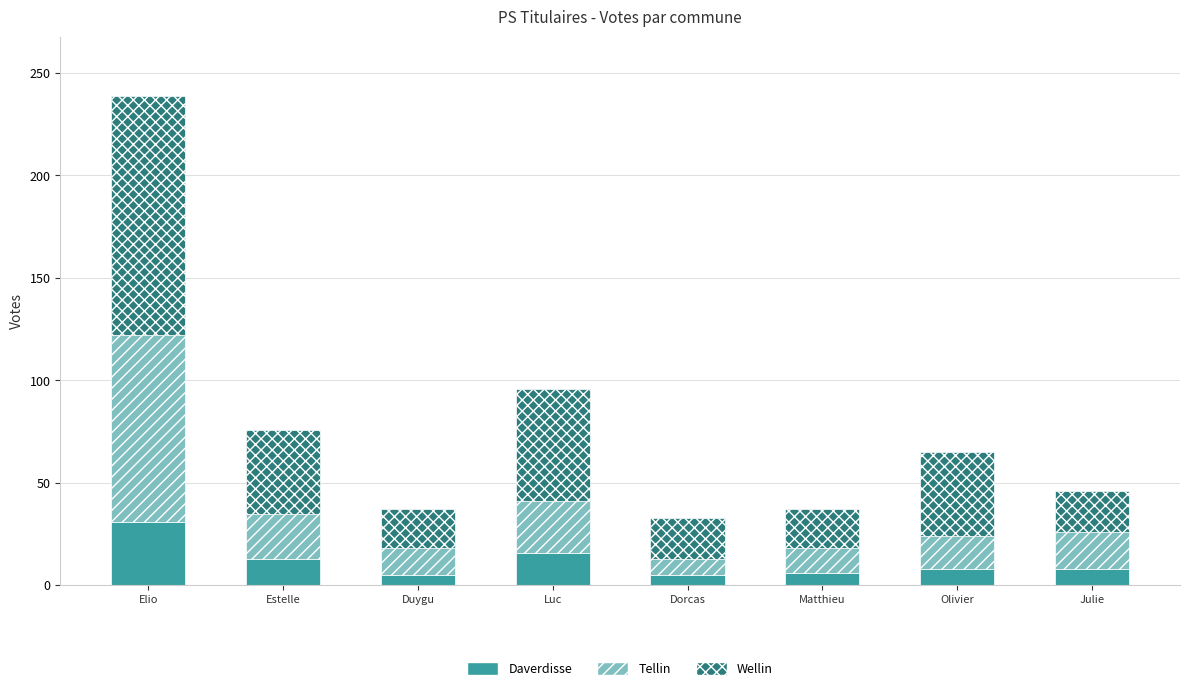

How many data points does each series have?

8